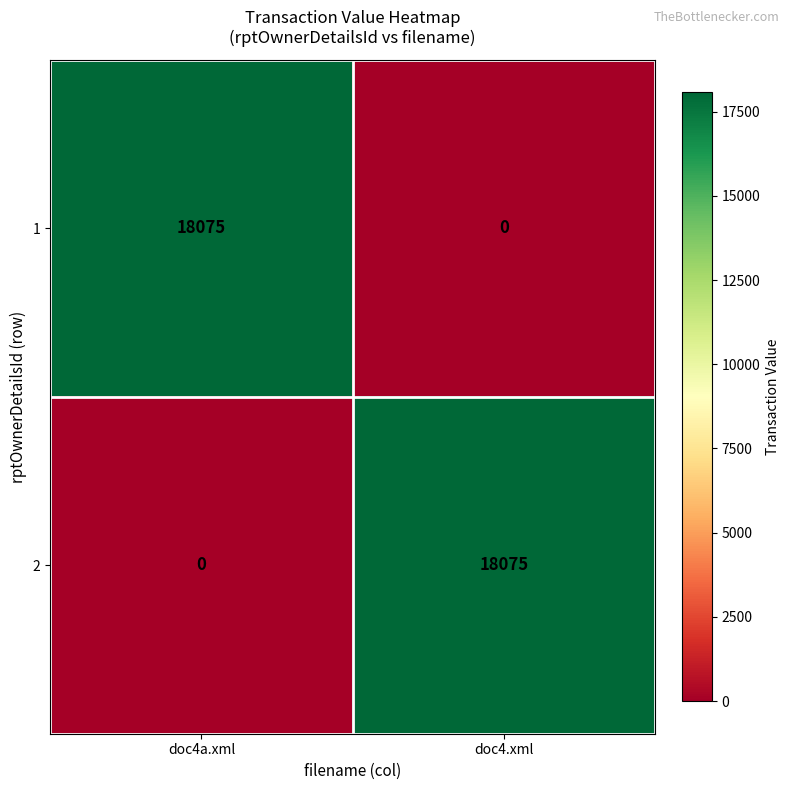

What is the total value across all series at doc4a.xml?

18075